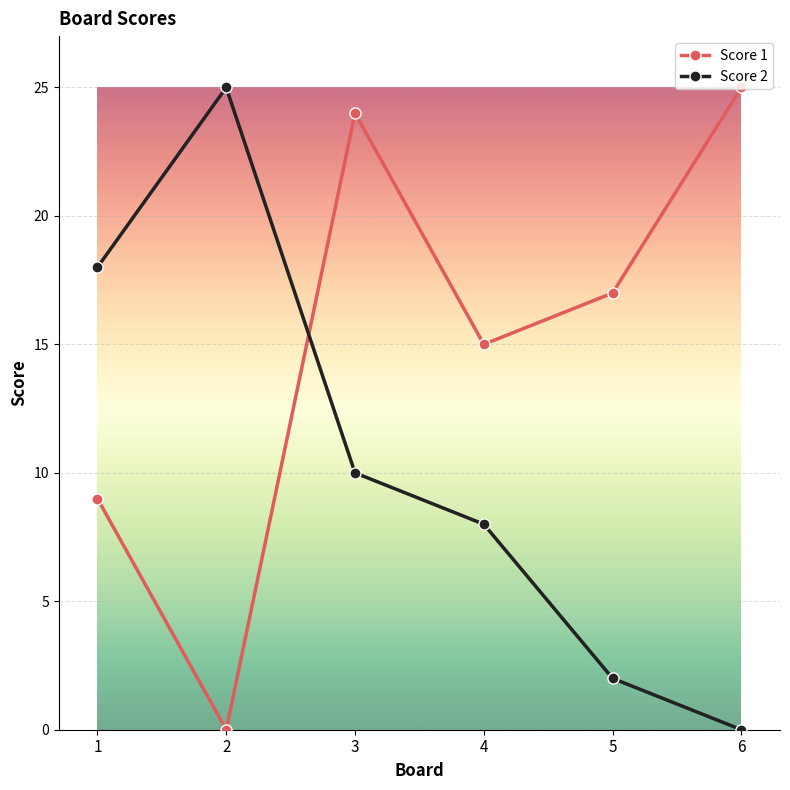

At how many categories does at least one series exceed 8?

6